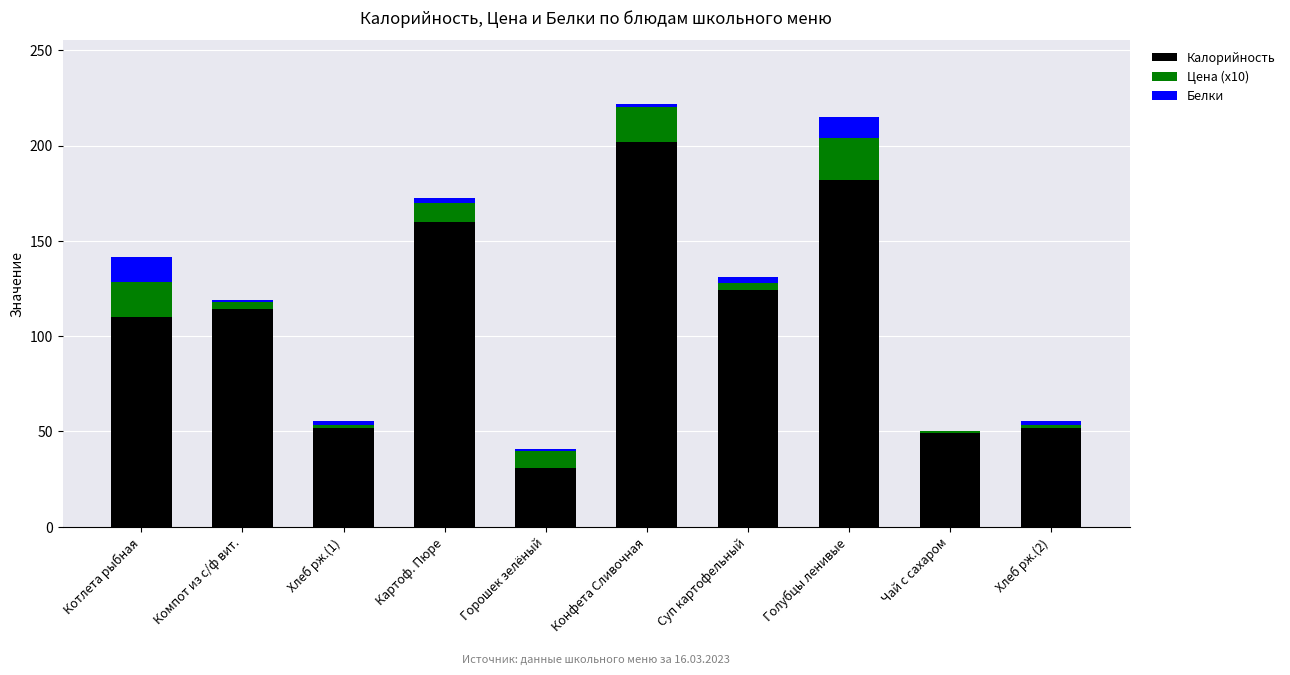

Is it true that Калорийность equals 160.0 at Картоф. Пюре?

True